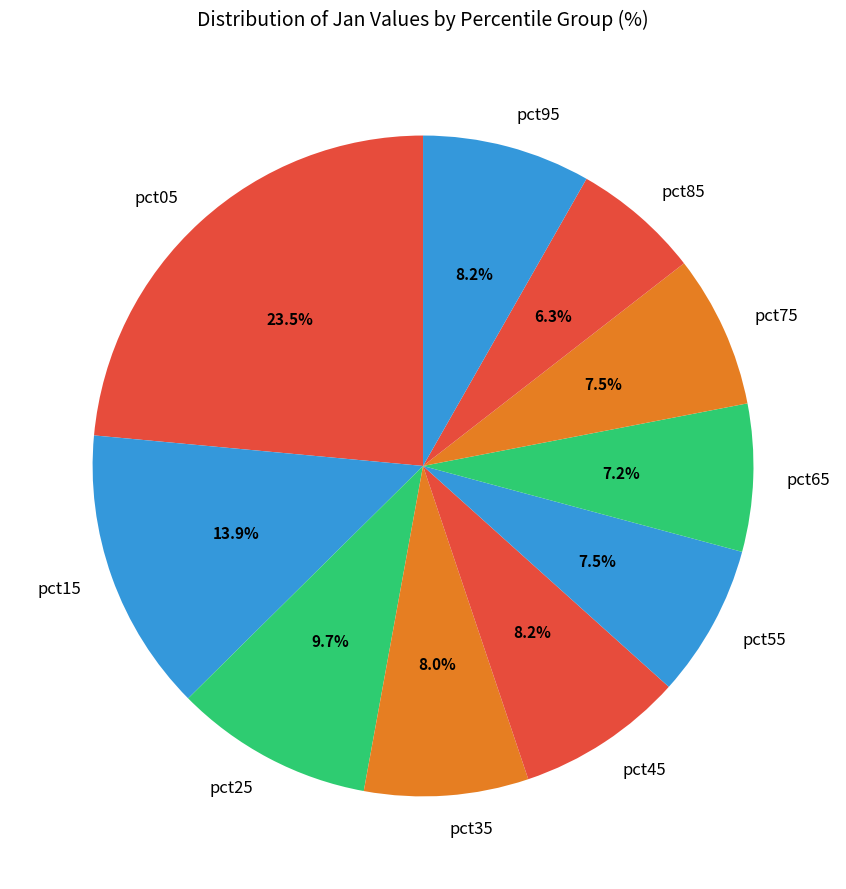

What is the total percentage of pct55 and pct25?

17.2%